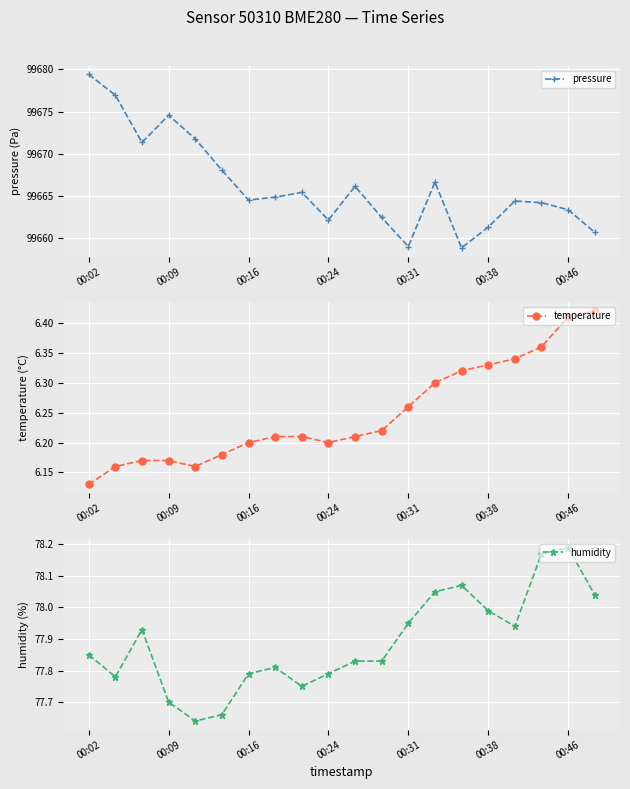

What is the maximum value shown in the chart?

99679.4